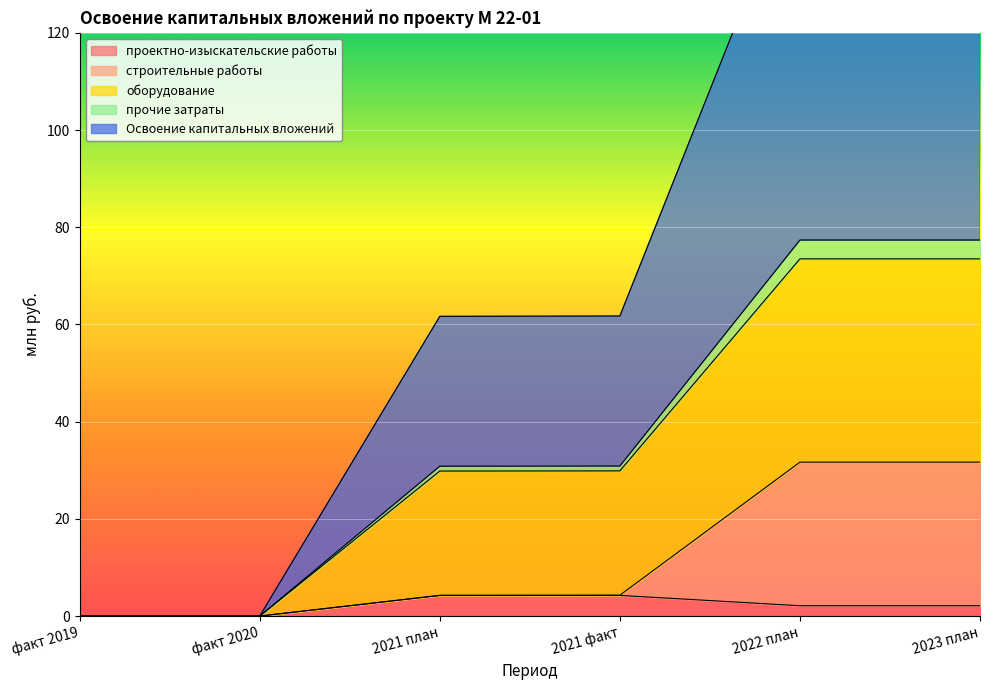

Is the value of Освоение капитальных вложений at 2021 план greater than the value of проектно-изыскательские работы at 2021 план?

Yes